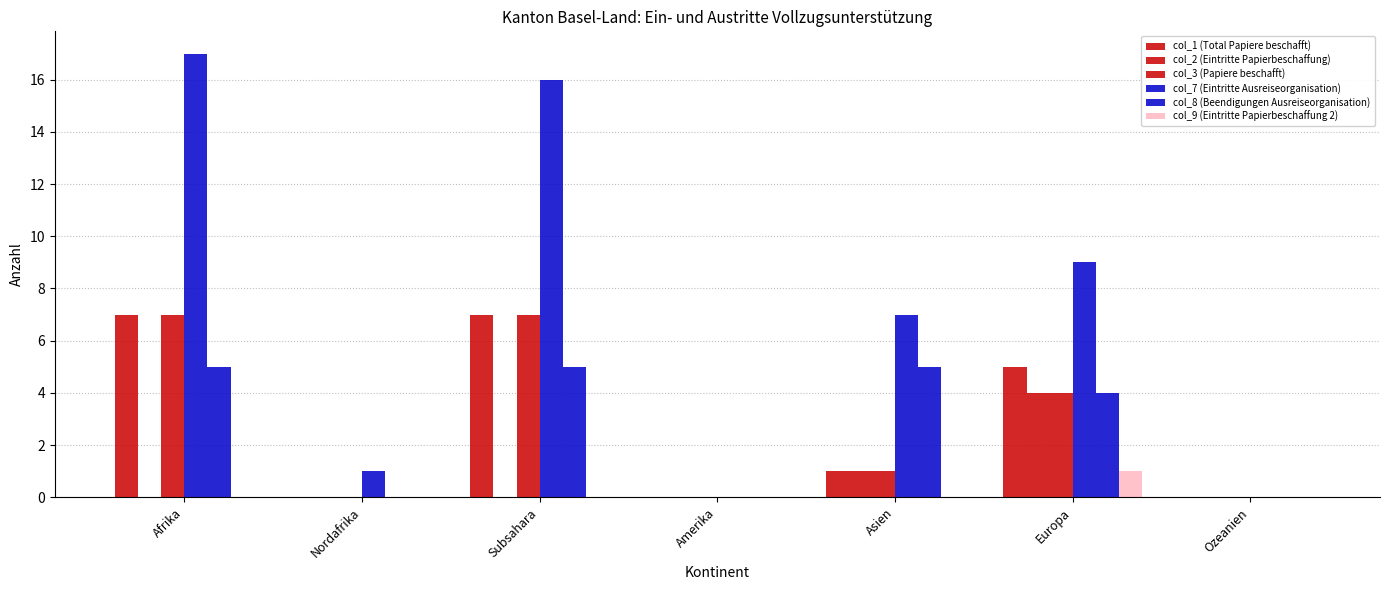

At Asien, list the series in order from largest to smallest.

col_7 (Eintritte Ausreiseorganisation), col_8 (Beendigungen Ausreiseorganisation), col_1 (Total Papiere beschafft), col_2 (Eintritte Papierbeschaffung), col_3 (Papiere beschafft), col_9 (Eintritte Papierbeschaffung 2)